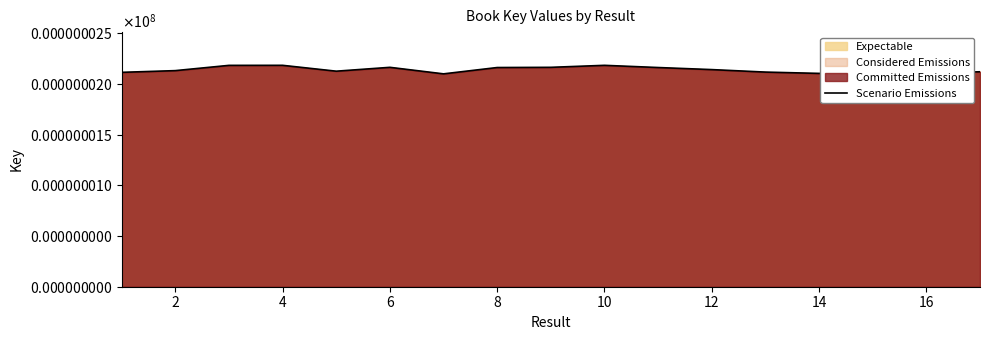

What is the difference between the maximum and minimum values?

0.1